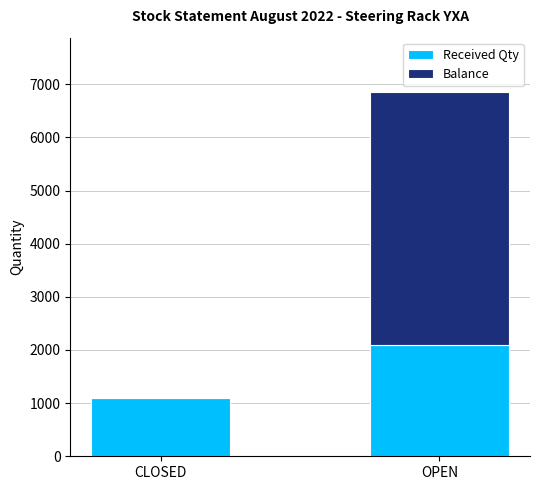

Is it true that Received Qty equals 2100 at OPEN?

True